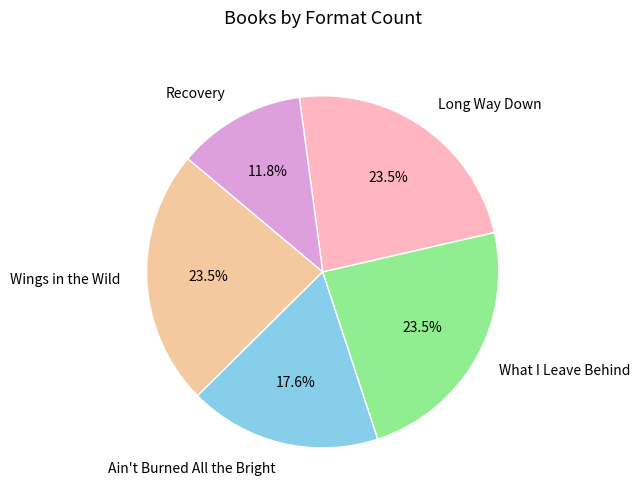

Is there any slice that represents more than half of the pie?

No